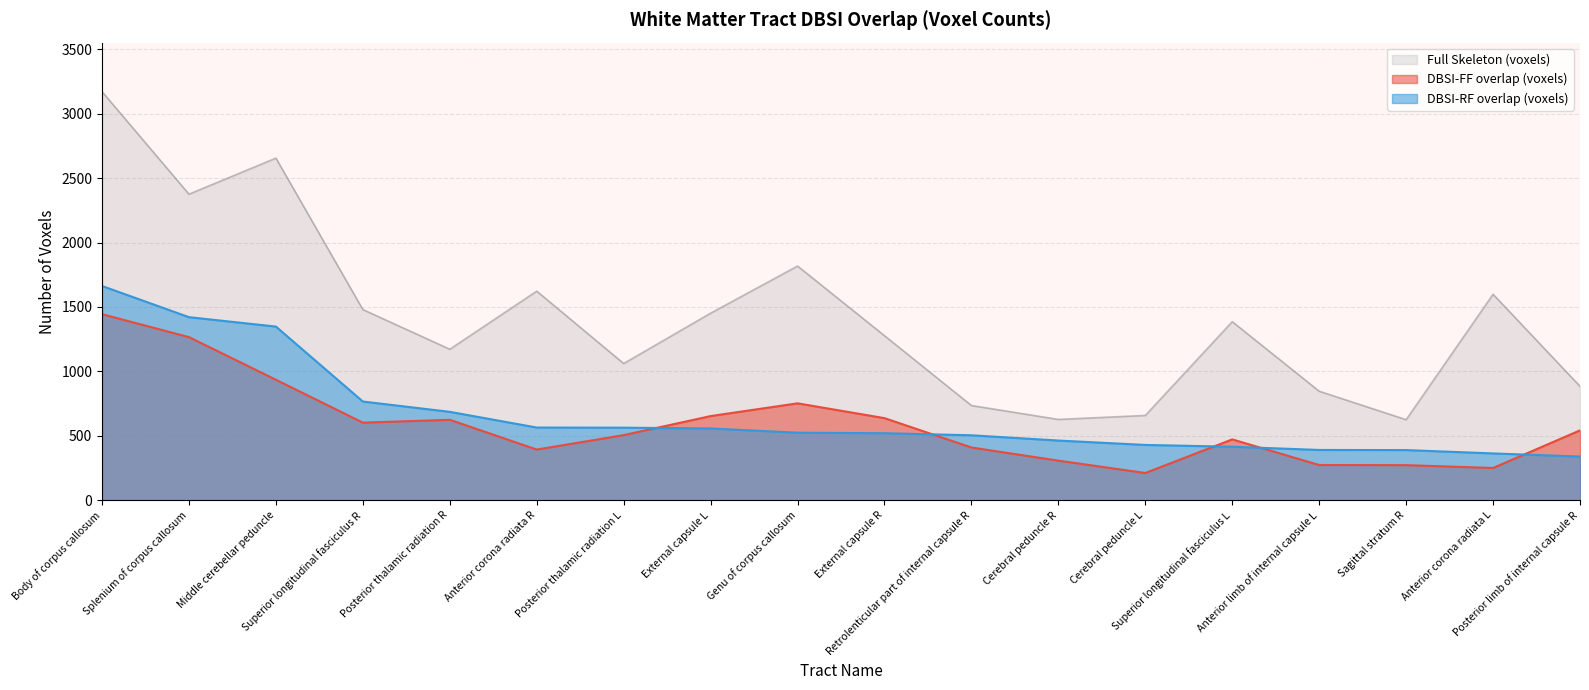

Reading right to left, extract all data points from this chart.

DBSI-FF overlap (voxels): 542	250	272	273	472	211	307	409	637	752	653	505	393	624	602	935	1266	1444
DBSI-RF overlap (voxels): 339	363	389	390	415	429	463	504	520	524	557	563	564	686	766	1348	1421	1663